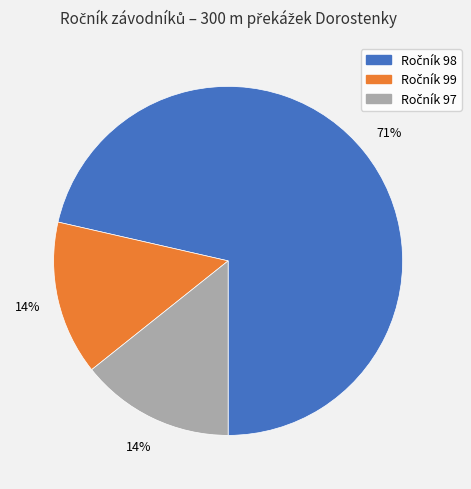

To the nearest percent, what is the average slice percentage?

33%